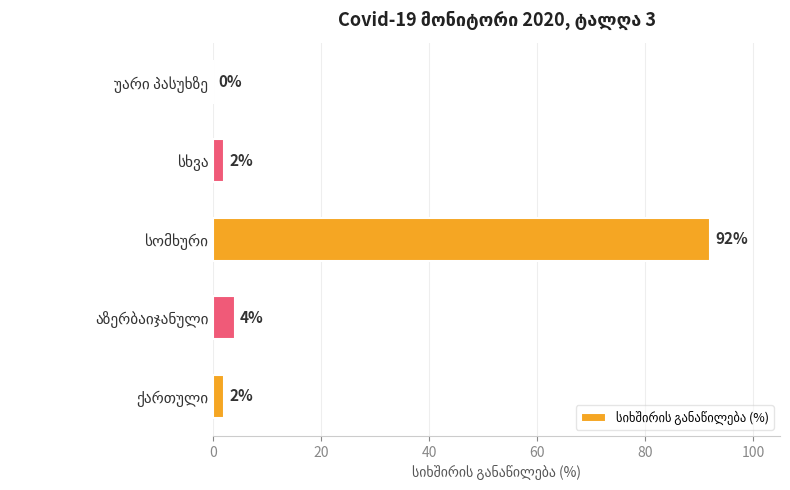

What is the sum of all values?

100